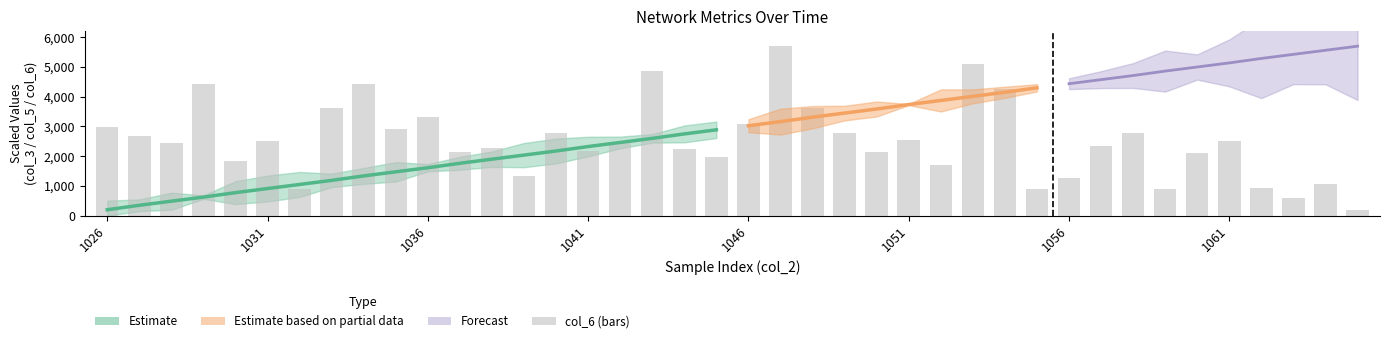

Is it true that the value at 16 is 2445.8?

True